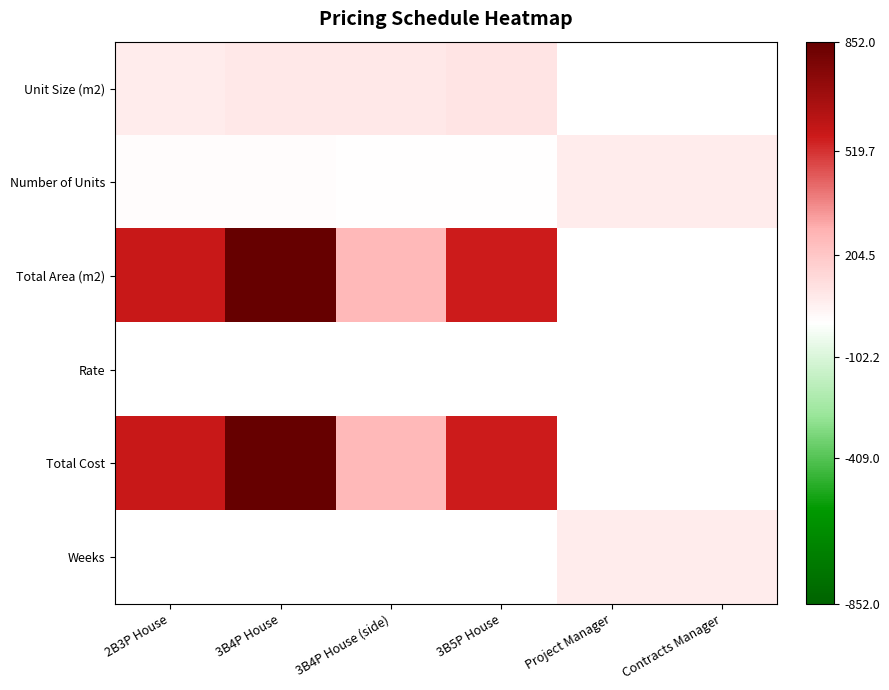

Rank the series by their maximum value, from lowest to highest.

Rate, Number of Units, Weeks, Unit Size (m2), Total Area (m2), Total Cost